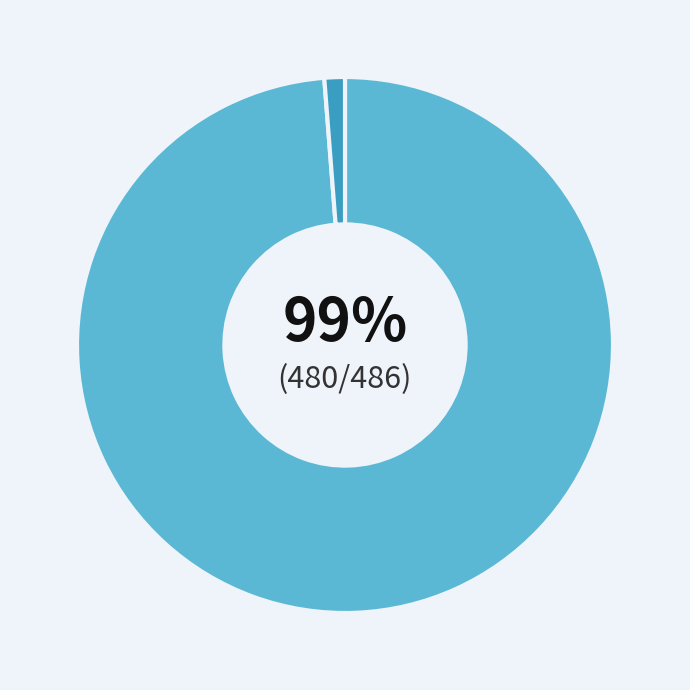

Does any single category account for the majority?

Yes